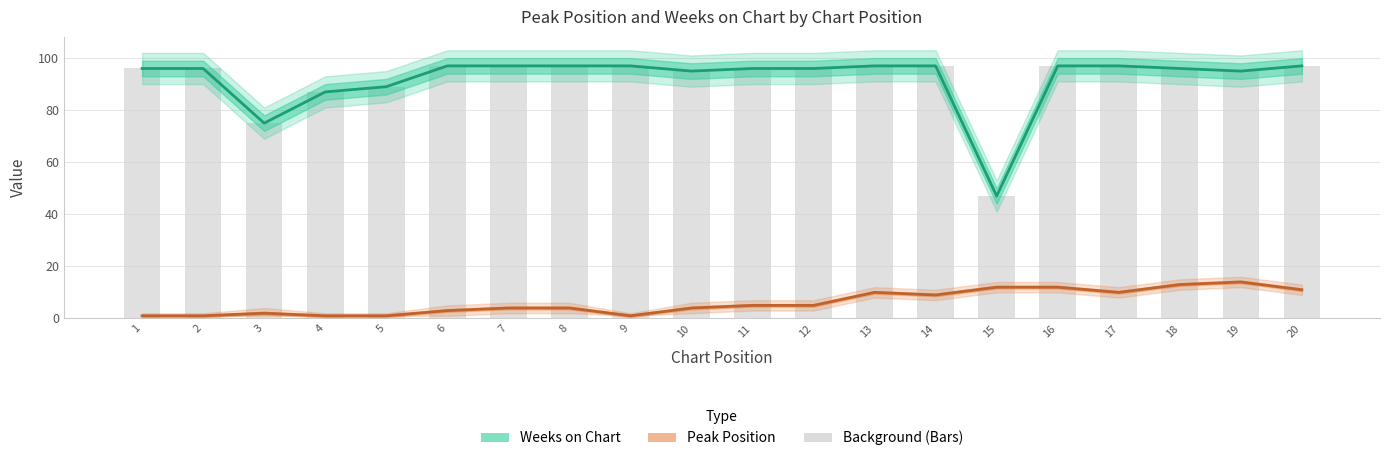

Reading right to left, transcribe all the data shown in this chart.

Weeks on Chart: 20=97	19=95	18=96	17=97	16=97	15=47	14=97	13=97	12=96	11=96	10=95	9=97	8=97	7=97	6=97	5=89	4=87	3=75	2=96	1=96
Peak Position: 20=11	19=14	18=13	17=10	16=12	15=12	14=9	13=10	12=5	11=5	10=4	9=1	8=4	7=4	6=3	5=1	4=1	3=2	2=1	1=1